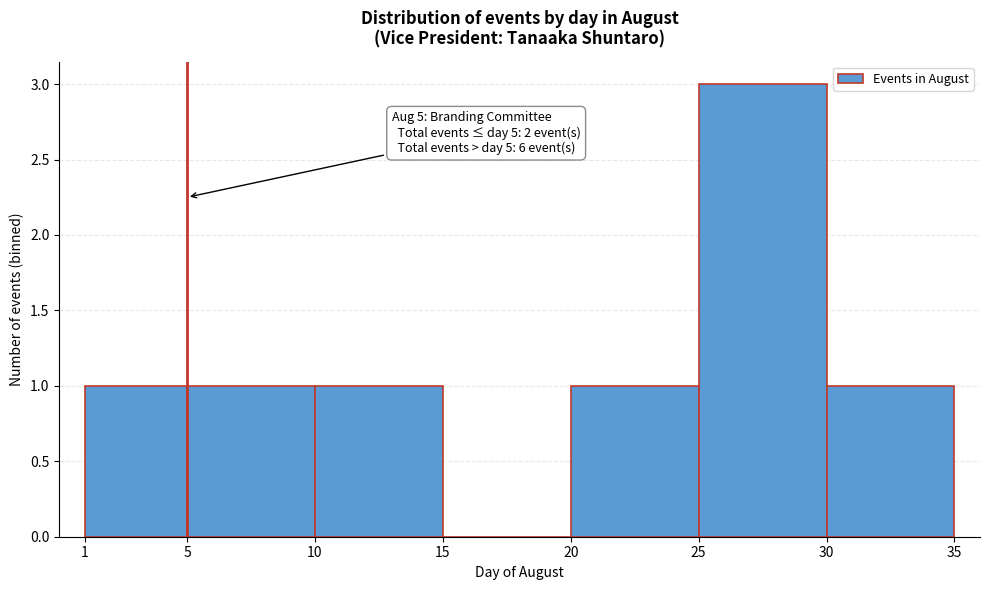

Which range on the x-axis has the tallest bar?

25 to 30